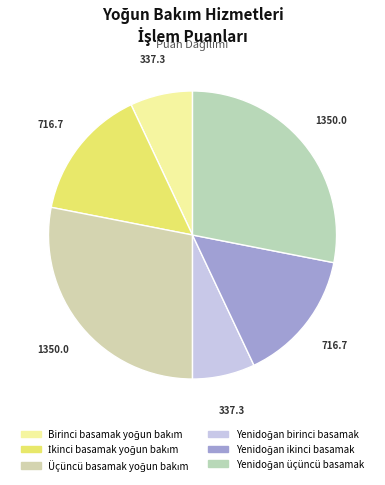

How many slices are in this pie chart?

6